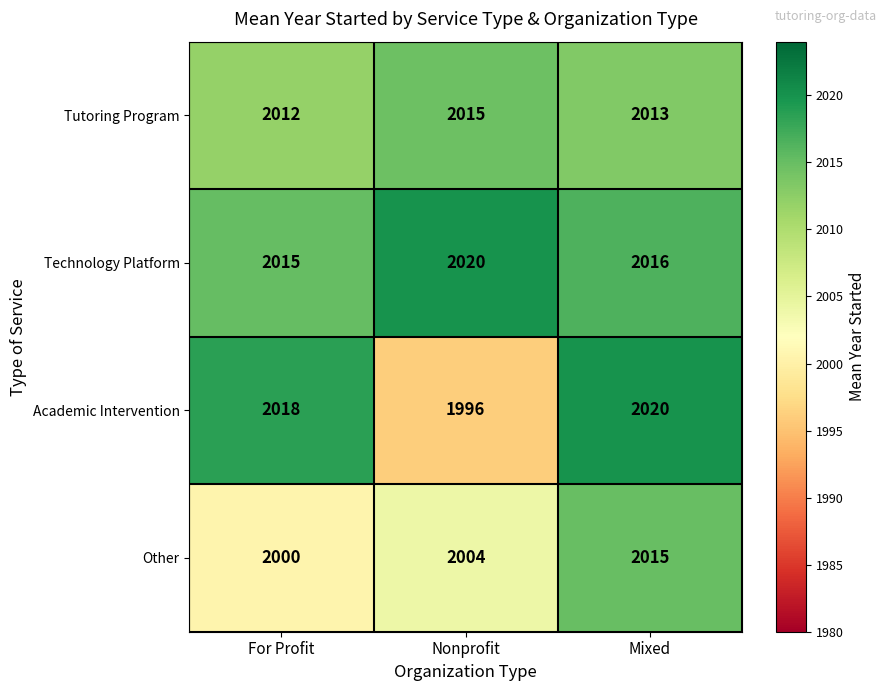

Which series changed the most between Nonprofit and Mixed?

Academic Intervention